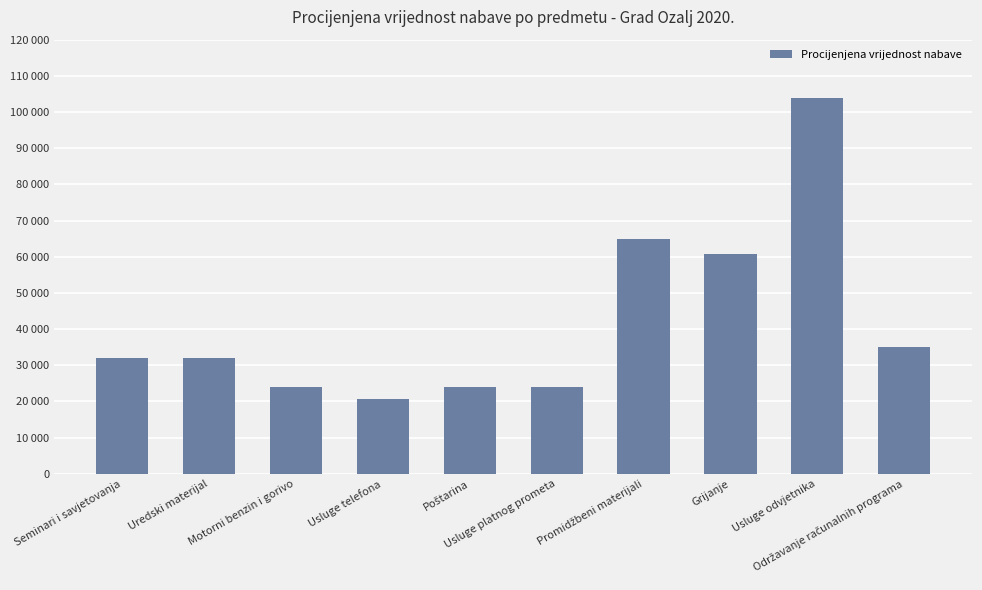

Are the bars horizontal?

No